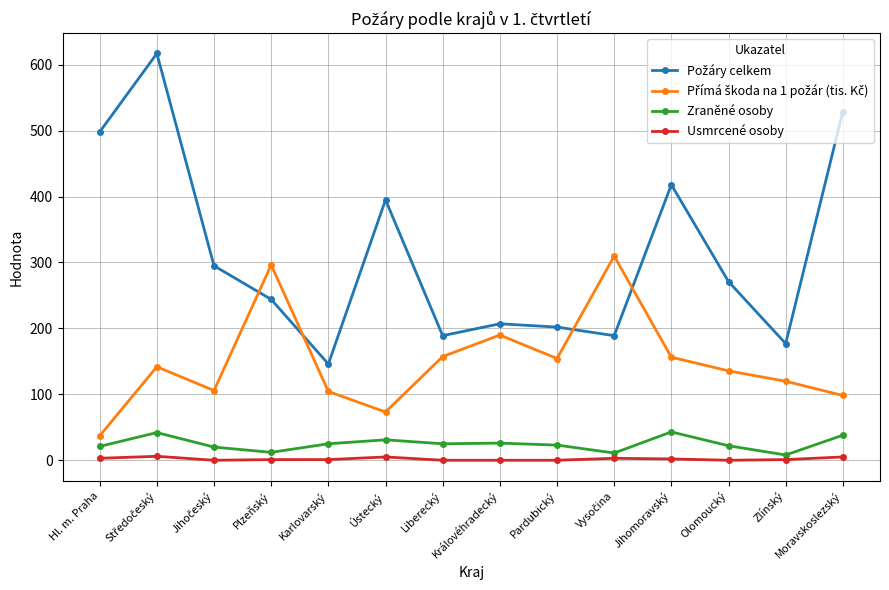

What is the greatest value displayed?

617.0